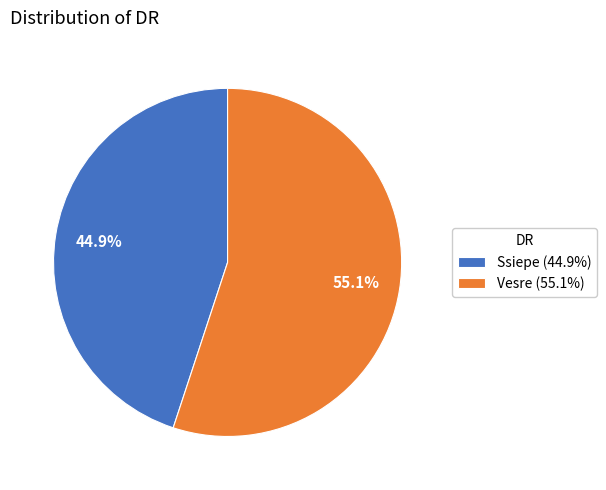

To the nearest percent, what is the average slice percentage?

50%